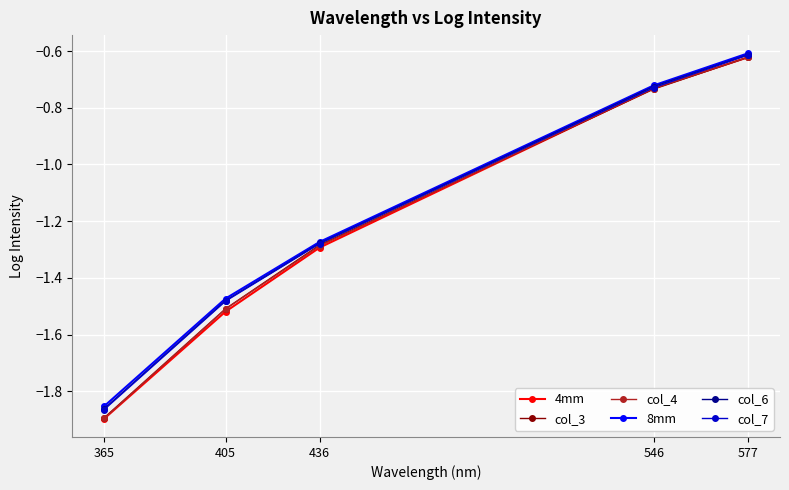

The col_7 series shows -1.5 at 405. True or false?

True